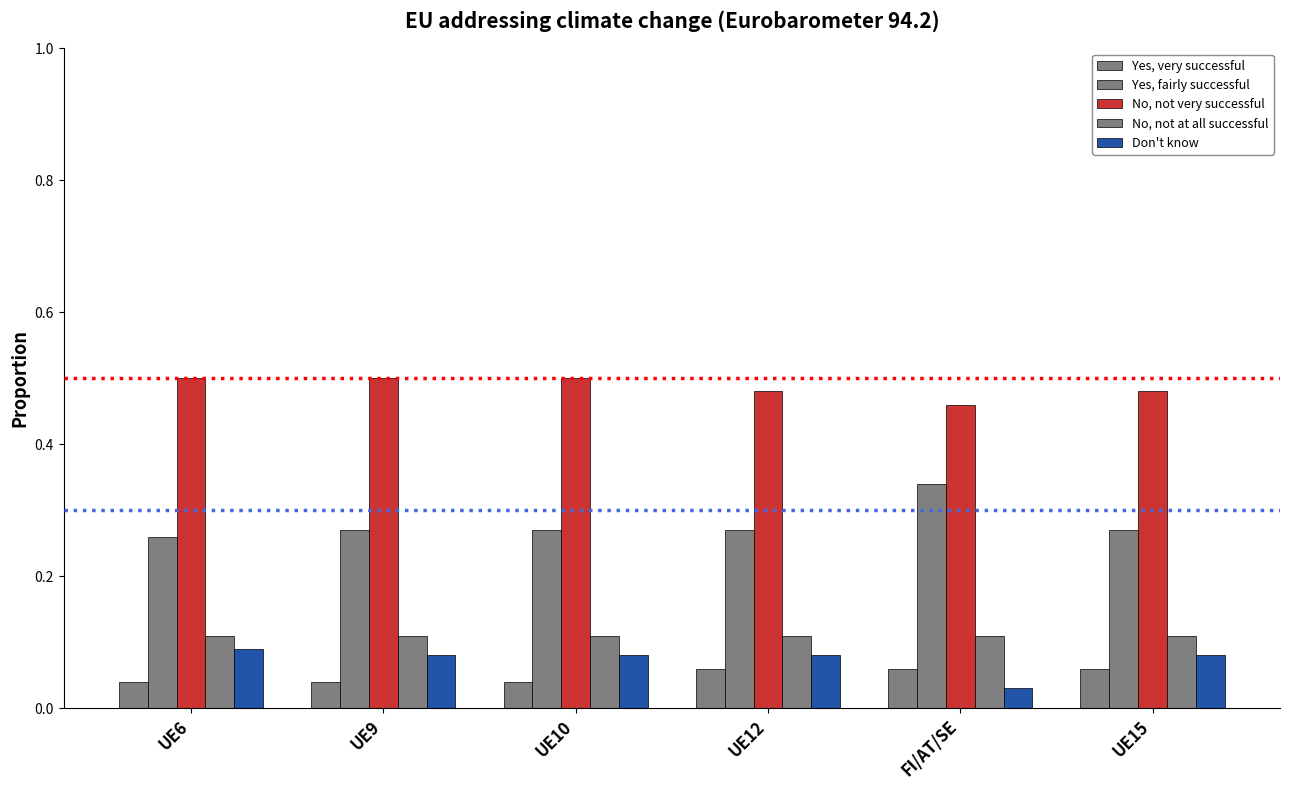

Which label corresponds to the smallest value in the chart?

FI/AT/SE